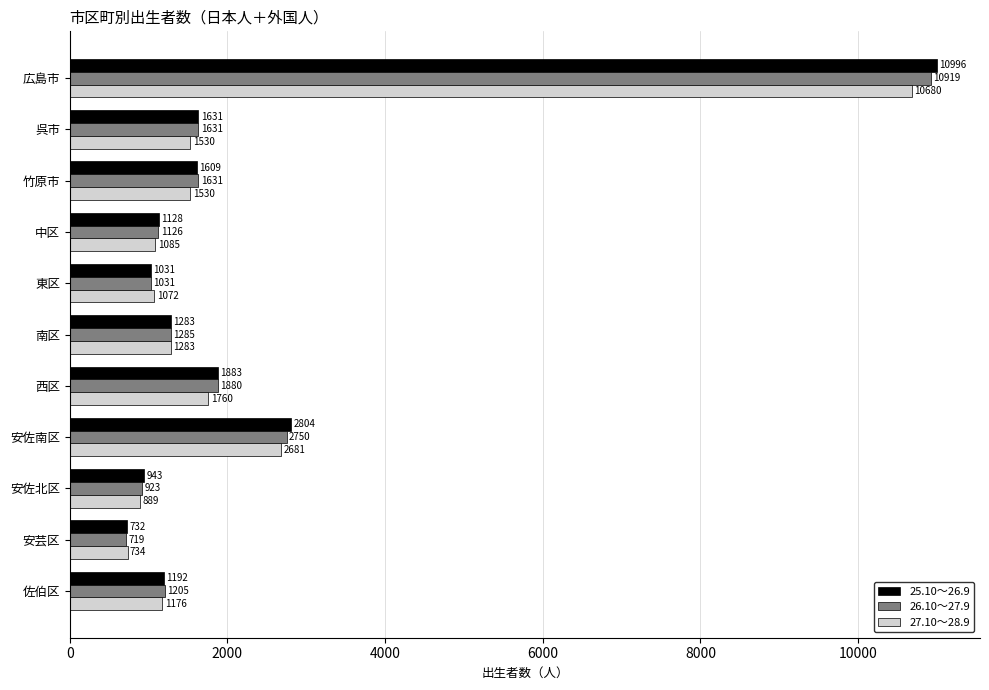

What are all the series names shown in the legend?

25.10～26.9, 26.10～27.9, 27.10～28.9